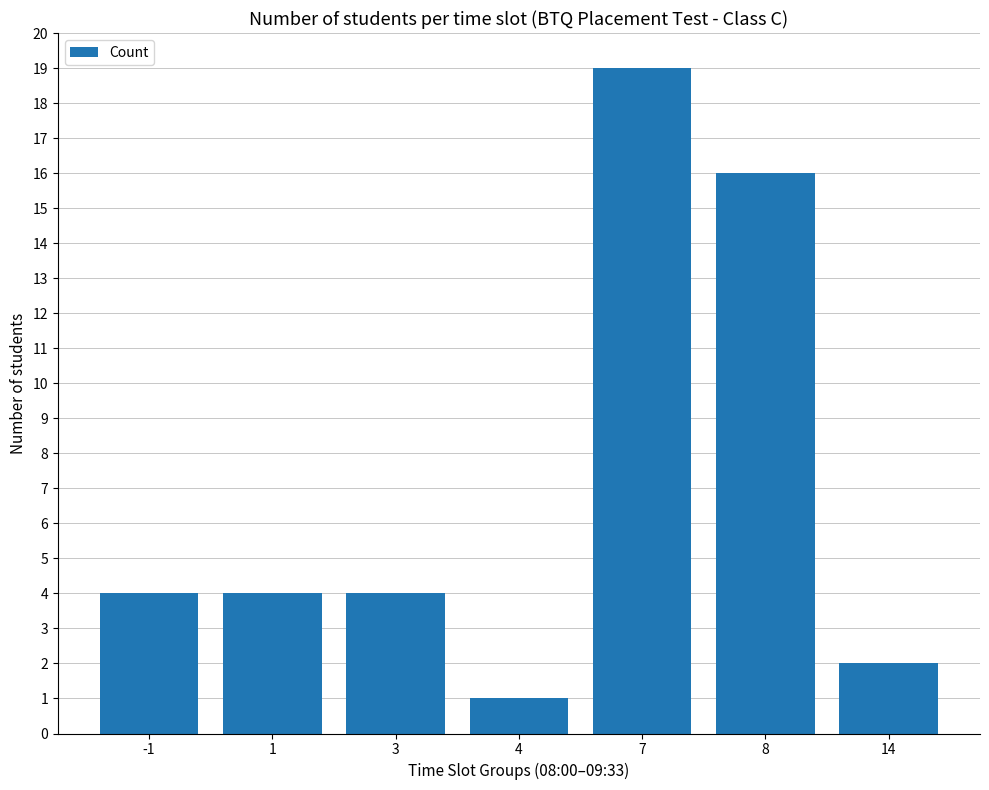

Reading left to right, extract all data points from this chart.

-1=4	1=4	3=4	4=1	7=19	8=16	14=2